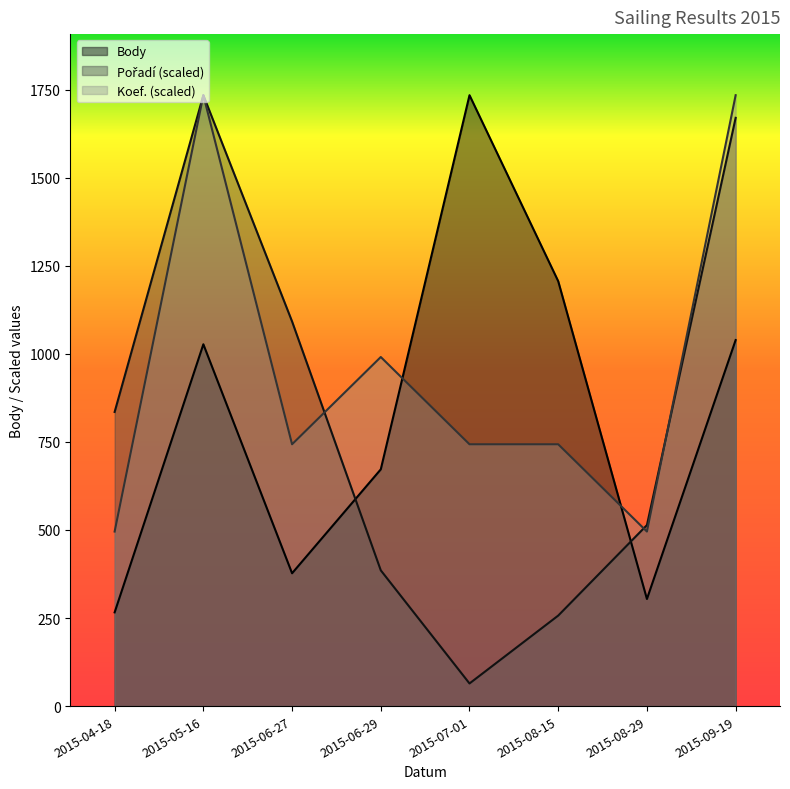

Between 2015-06-27 and 2015-06-29, which is larger?

2015-06-29